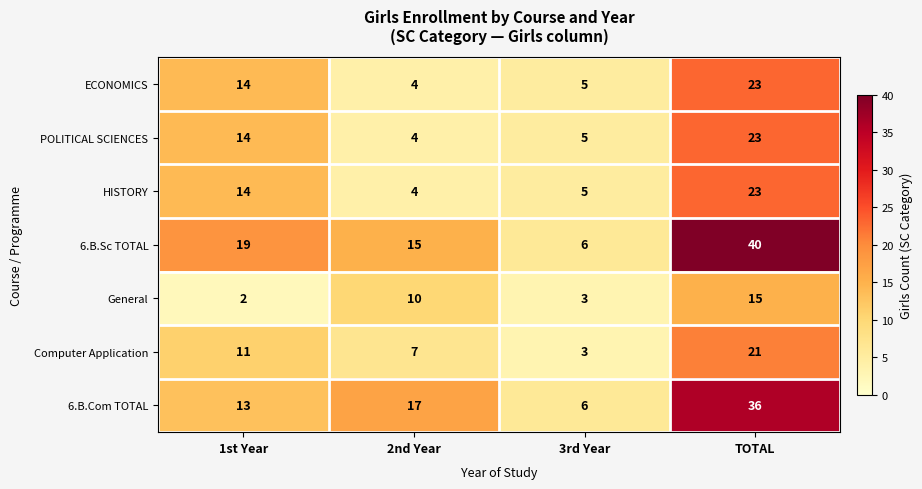

What is the total value across all series at TOTAL?

181